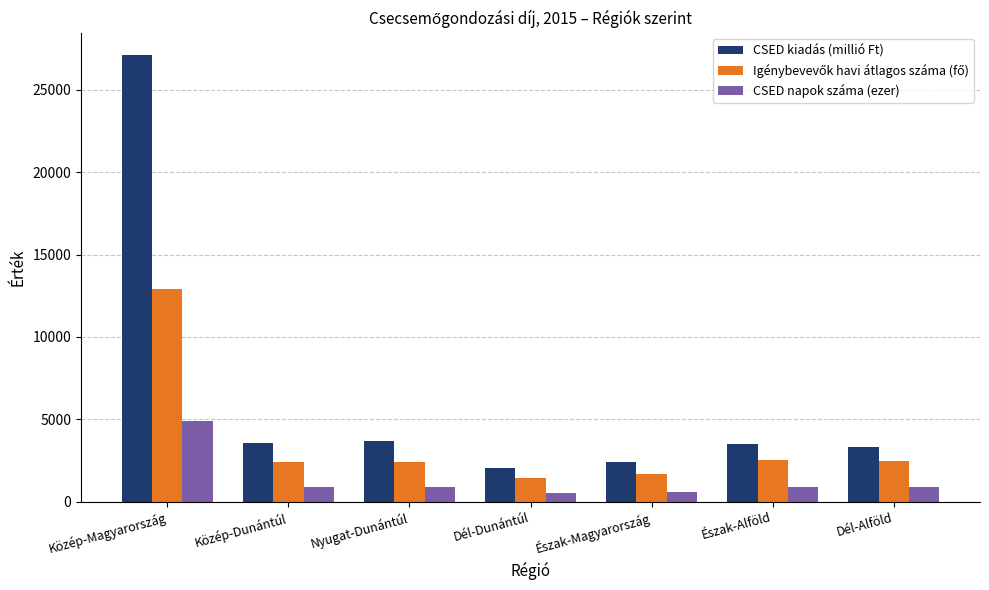

How many data points in CSED kiadás (millió Ft) are less than 3509?

3